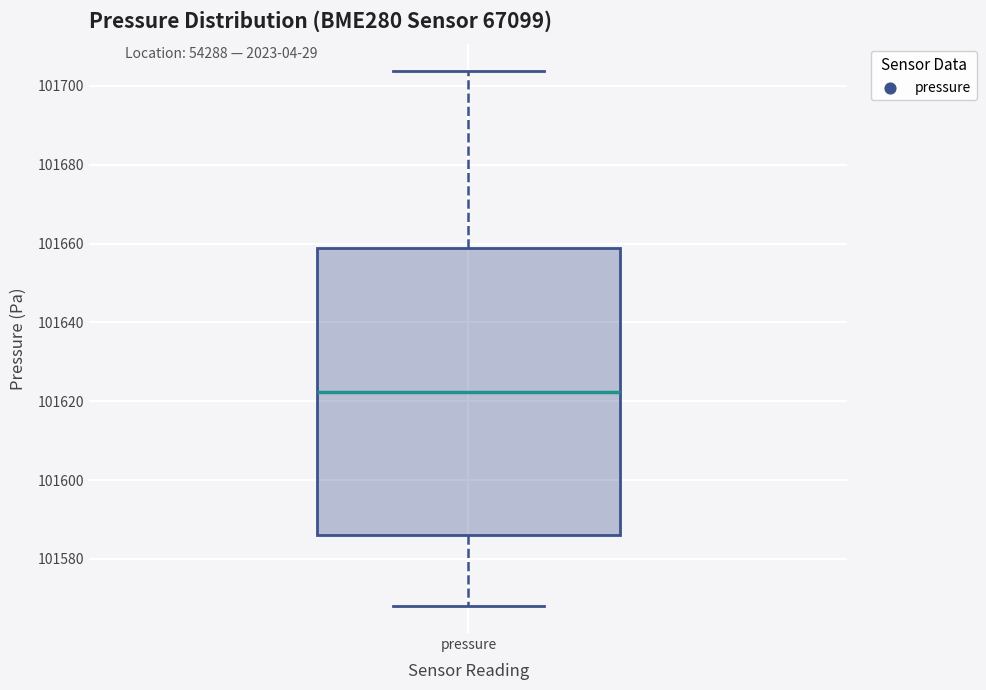

Transcribe this box plot: give where the median line is, the range the box spans, and where the two whiskers end, as read against the y-axis. The values are not printed on the chart, so give them approximately, as read against the axis.

median 101622, box 101586 to 101658, whiskers 101568 to 101704